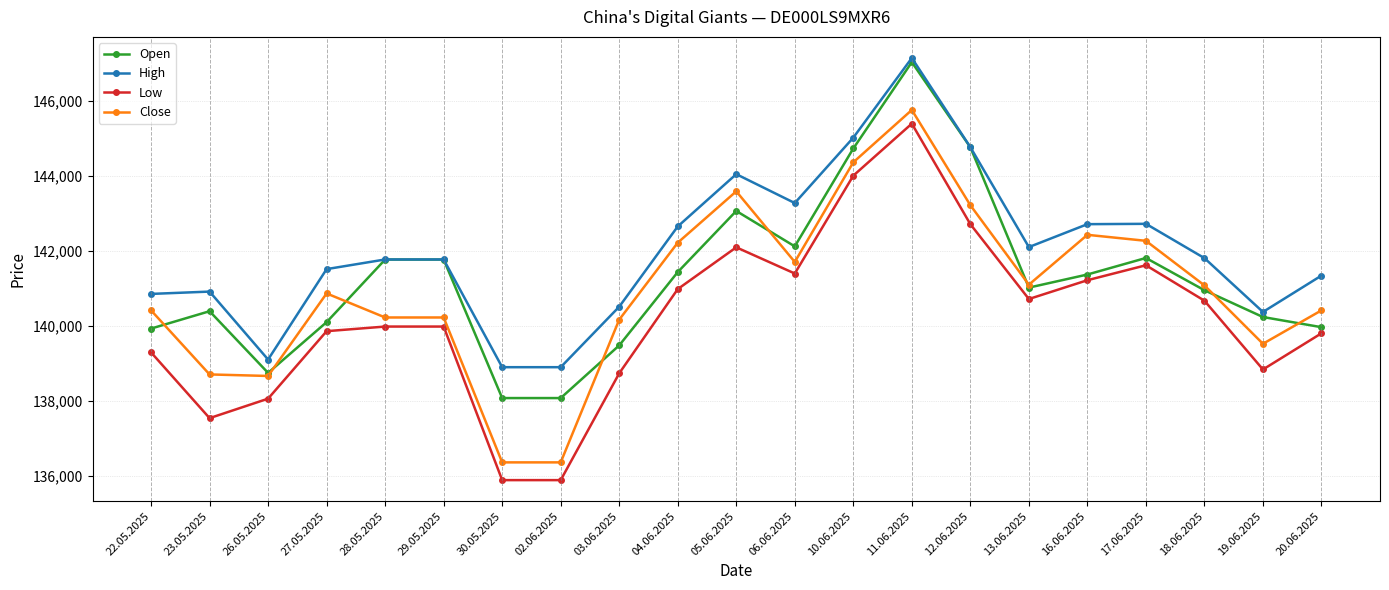

What is the value of the Close point at the 19th from the left?

141087